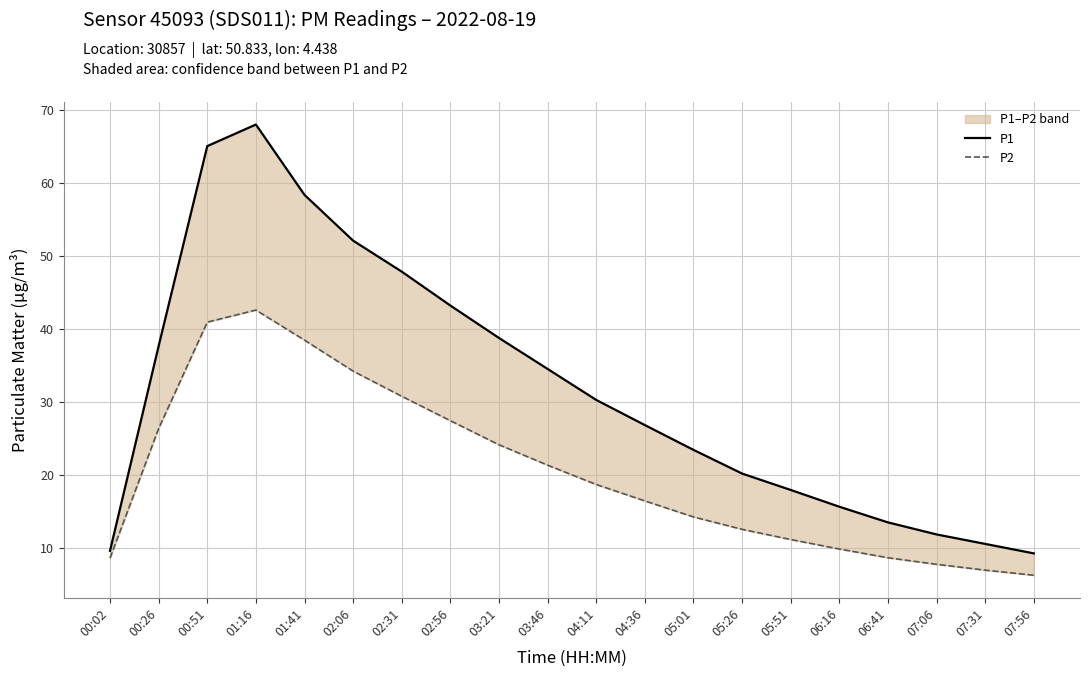

Rank the series by their average value, from lowest to highest.

P2, P1